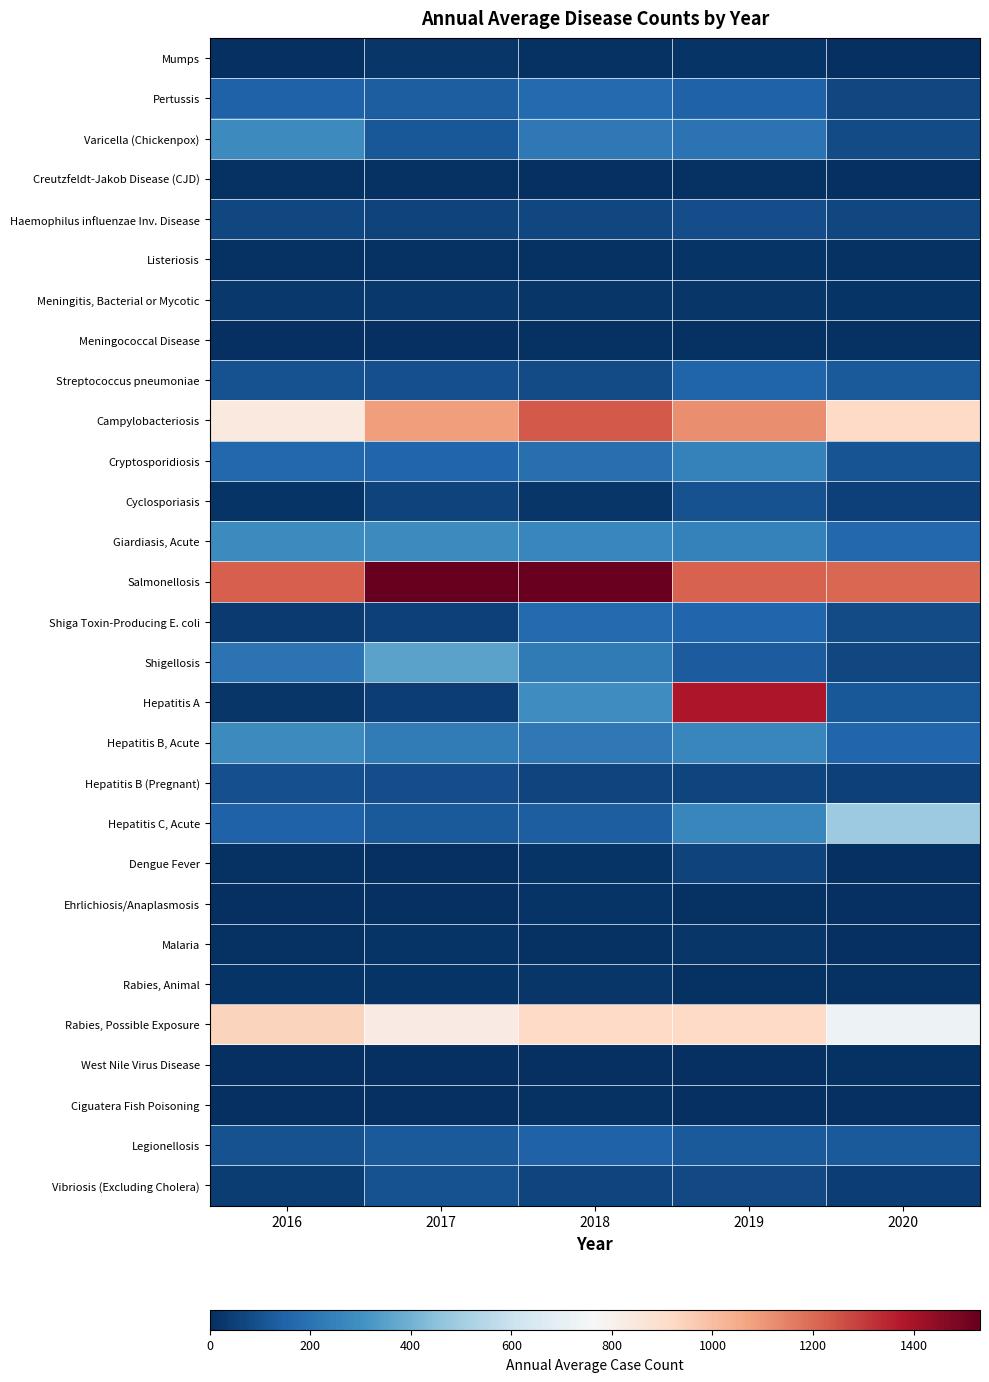

Which has a higher value, 2017 or 2018?

2017